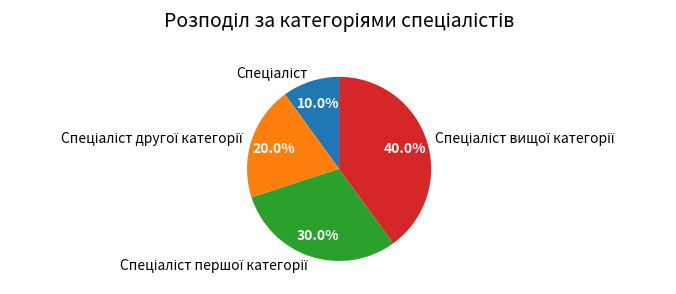

Is there a majority slice in this chart?

No